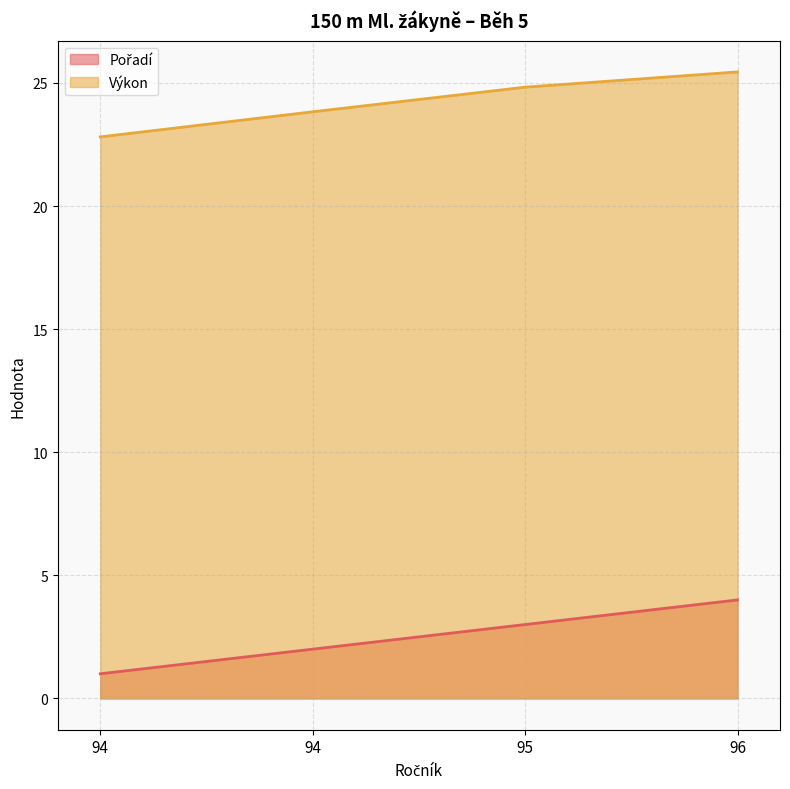

How many lines are shown in the chart?

2